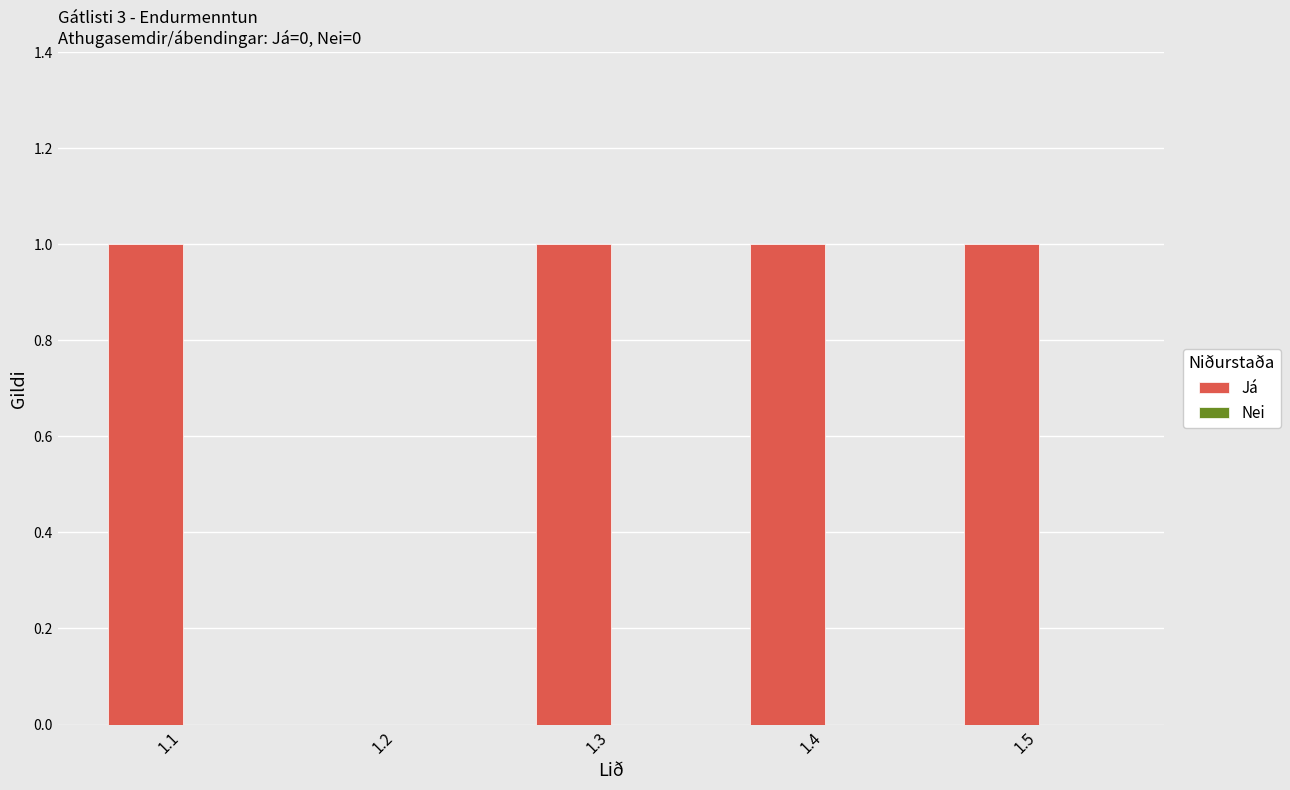

What is the sum of all values?

4